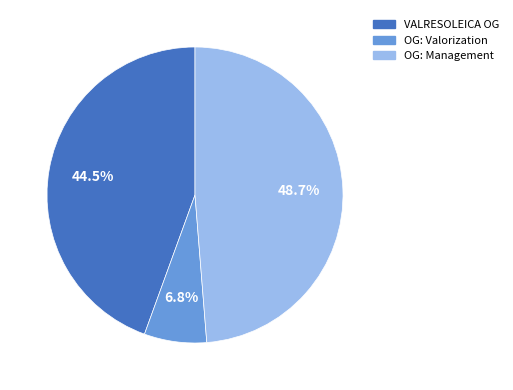

Is there any slice that represents more than half of the pie?

No